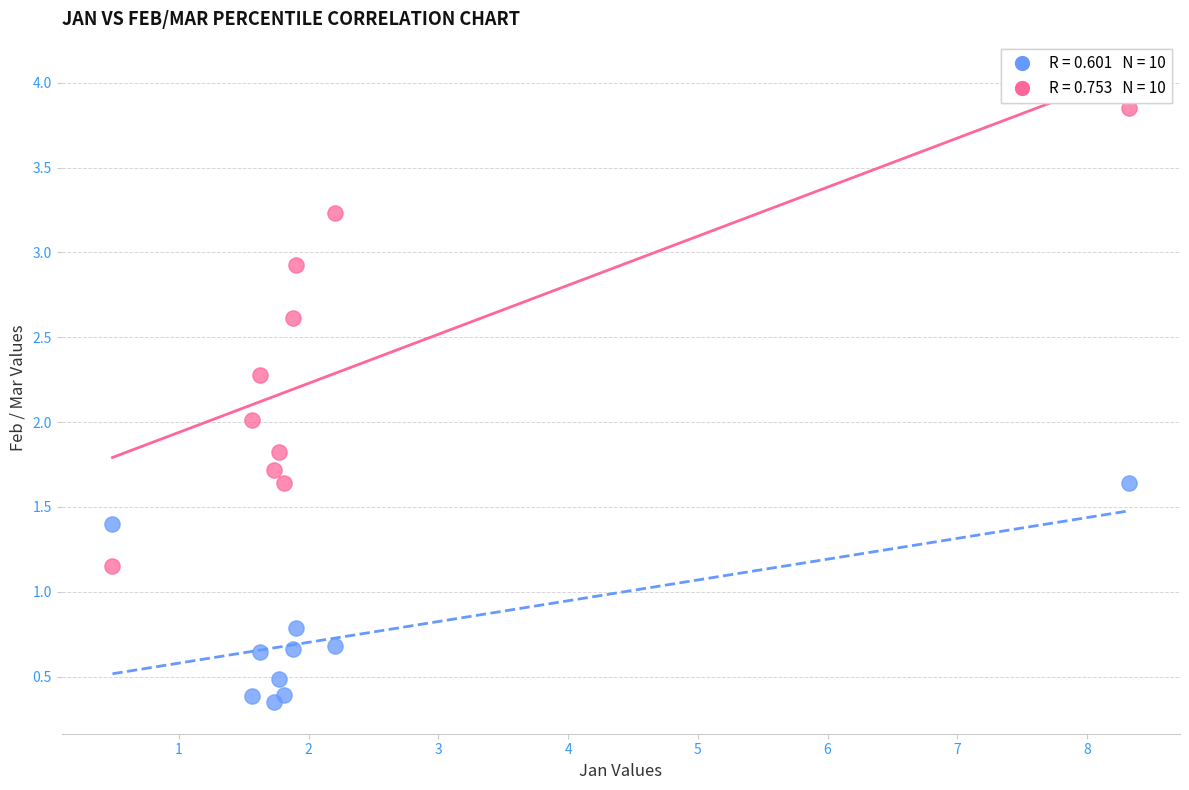

Across all data points, what is the range of Y values (max minus min)?

3.5